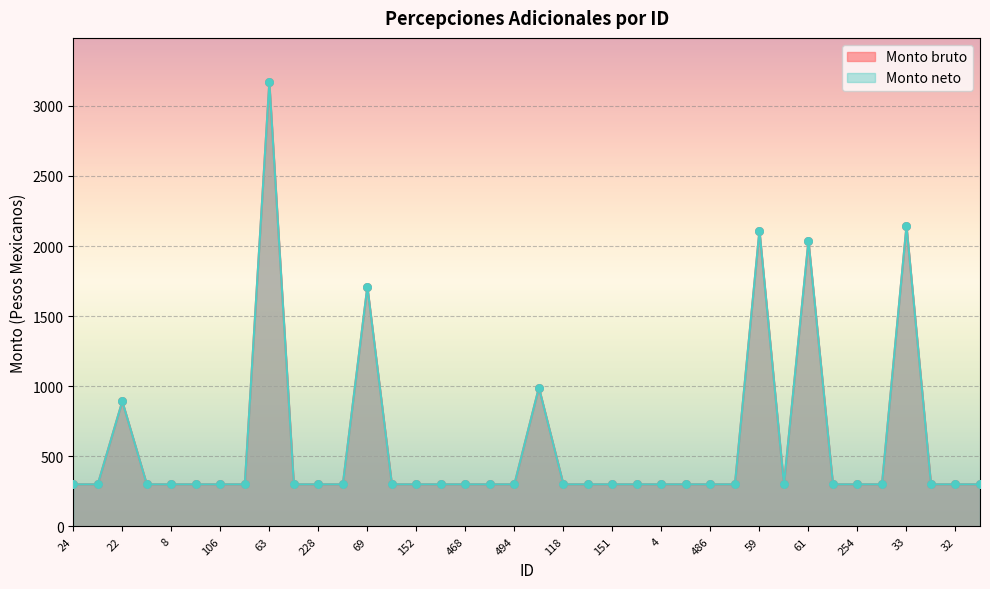

Which series has the largest total across all categories?

Monto bruto